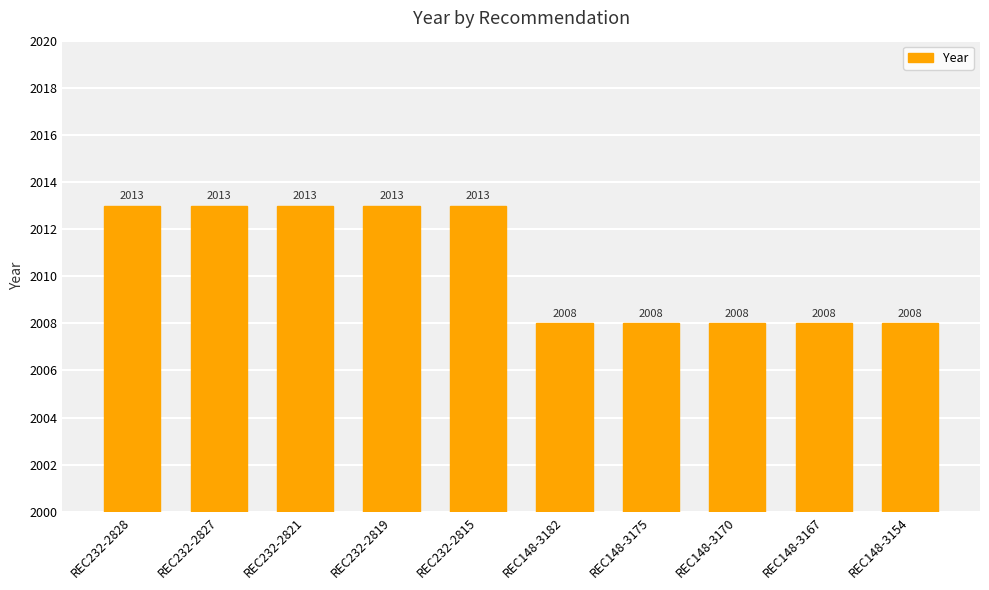

What position from the left is REC148-3182?

6